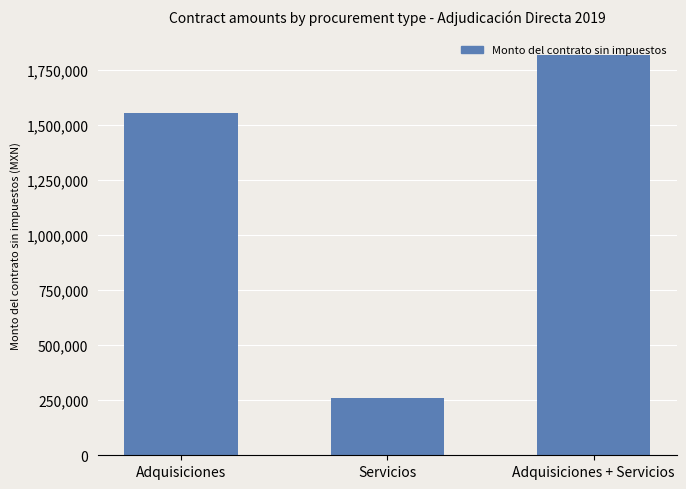

Reading right to left, what are all the values shown in this chart?

Adquisiciones + Servicios=1814709.9	Servicios=261000.0	Adquisiciones=1553709.9